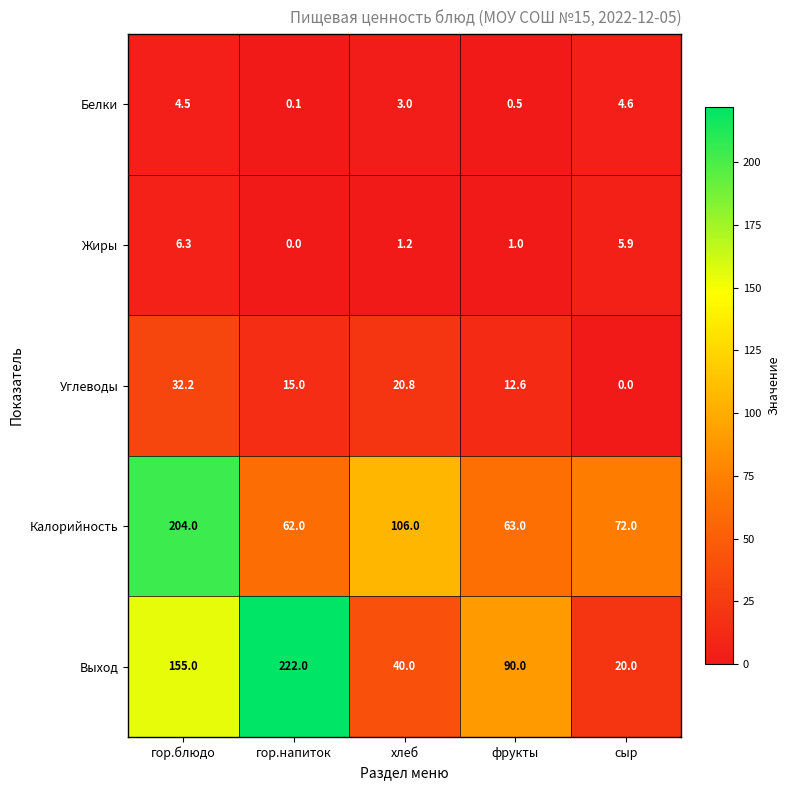

How many categories are shown in the chart?

5